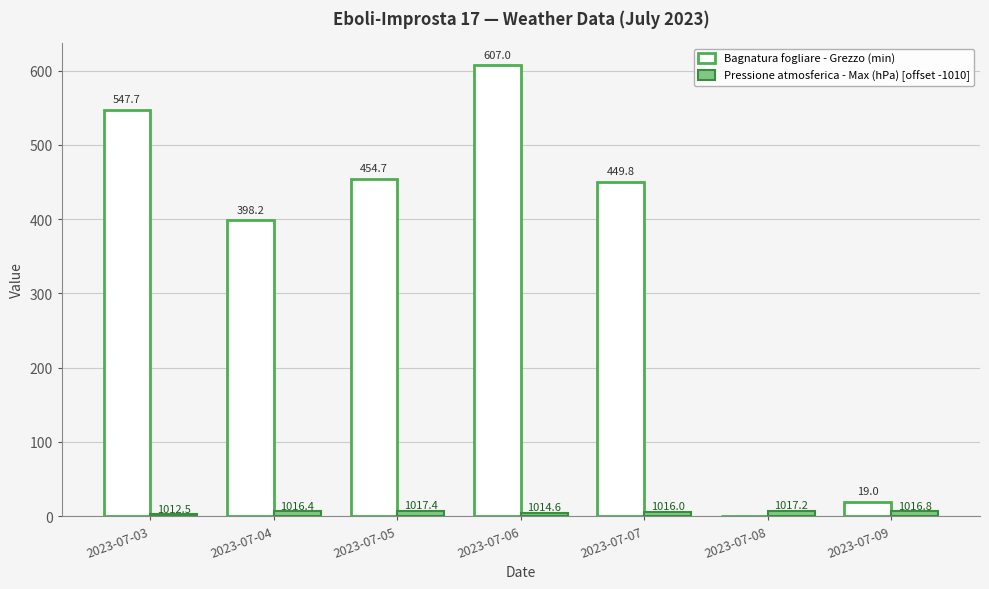

Which category has the lowest value in the Bagnatura fogliare - Grezzo (min) series?

2023-07-08